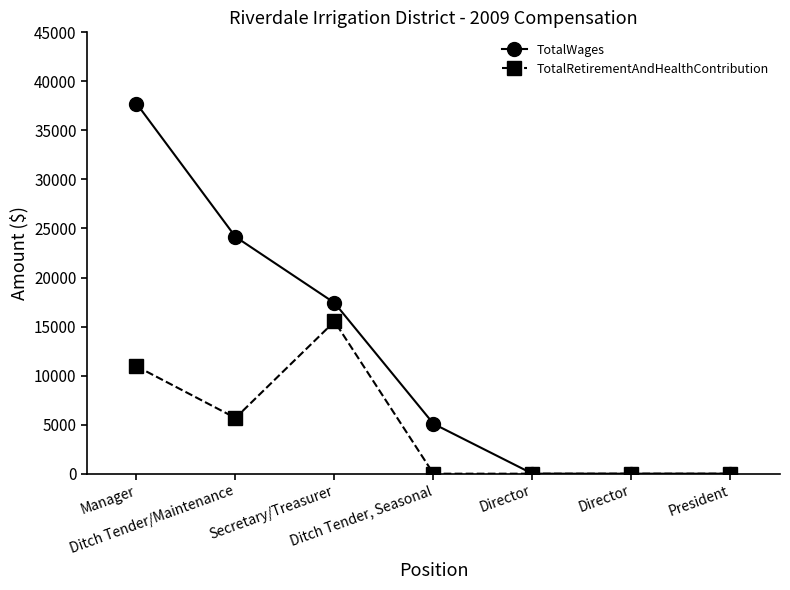

How many lines are shown in the chart?

2